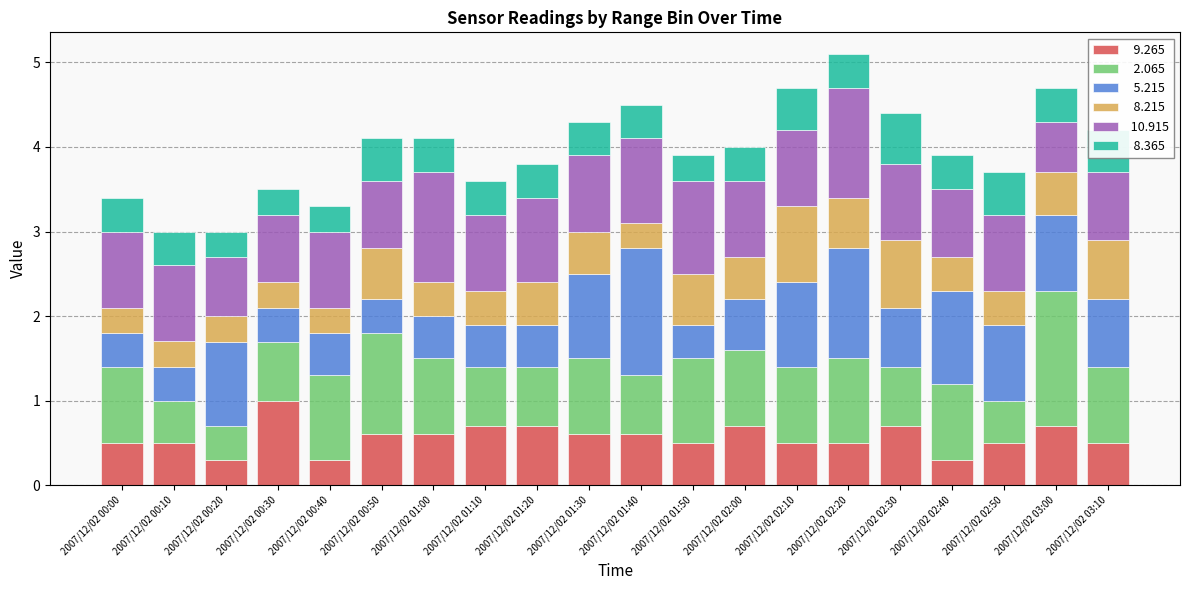

What is the total value across all series at 2007/12/02 01:30?

4.3